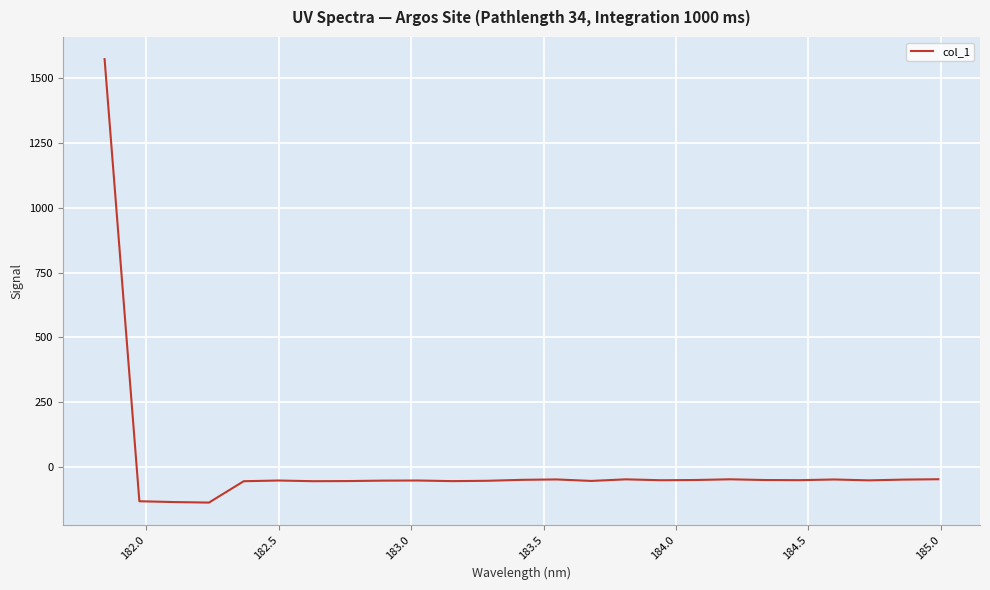

What is the difference between the maximum and minimum values?

1706.9